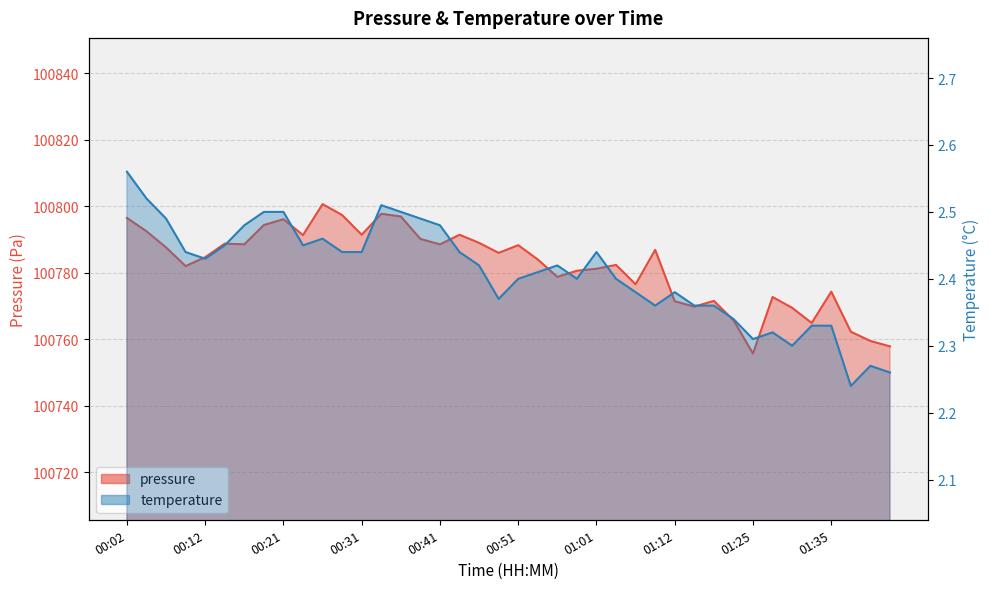

Between 00:02 and 01:09, which series saw the biggest shift?

pressure